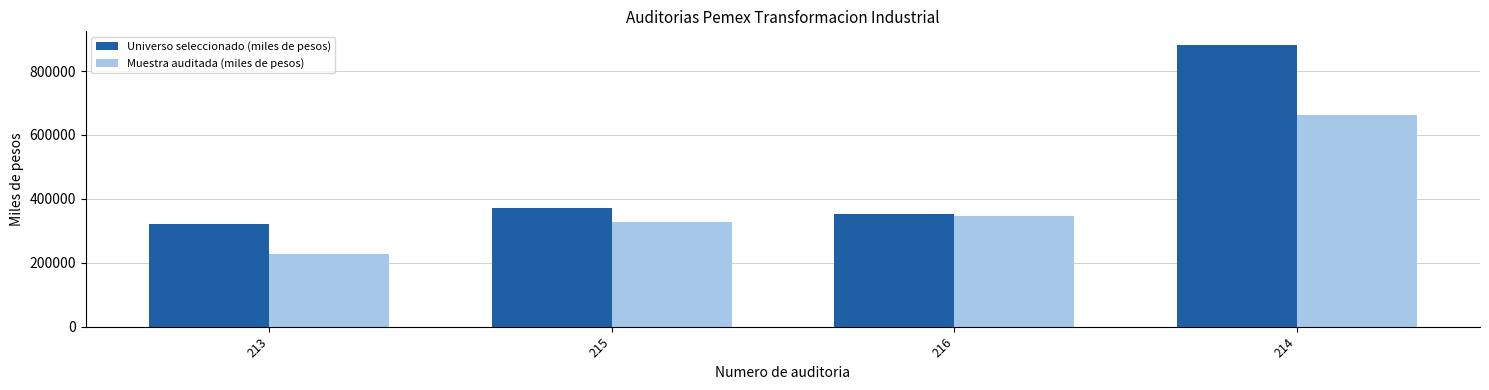

At which category is the sum across all series the highest?

214